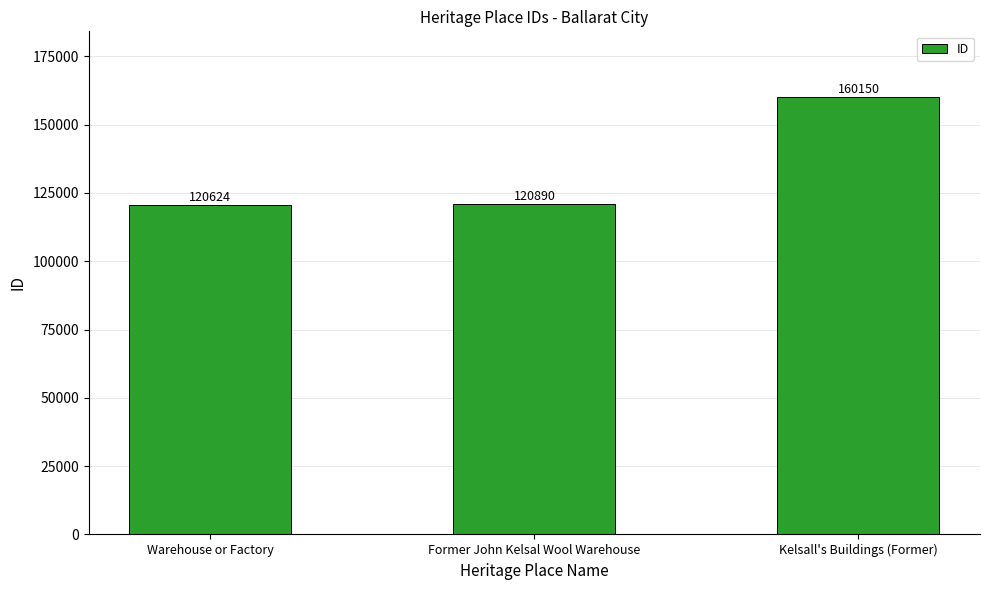

Rank the categories by value from highest to lowest.

Kelsall's Buildings (Former), Former John Kelsal Wool Warehouse, Warehouse or Factory